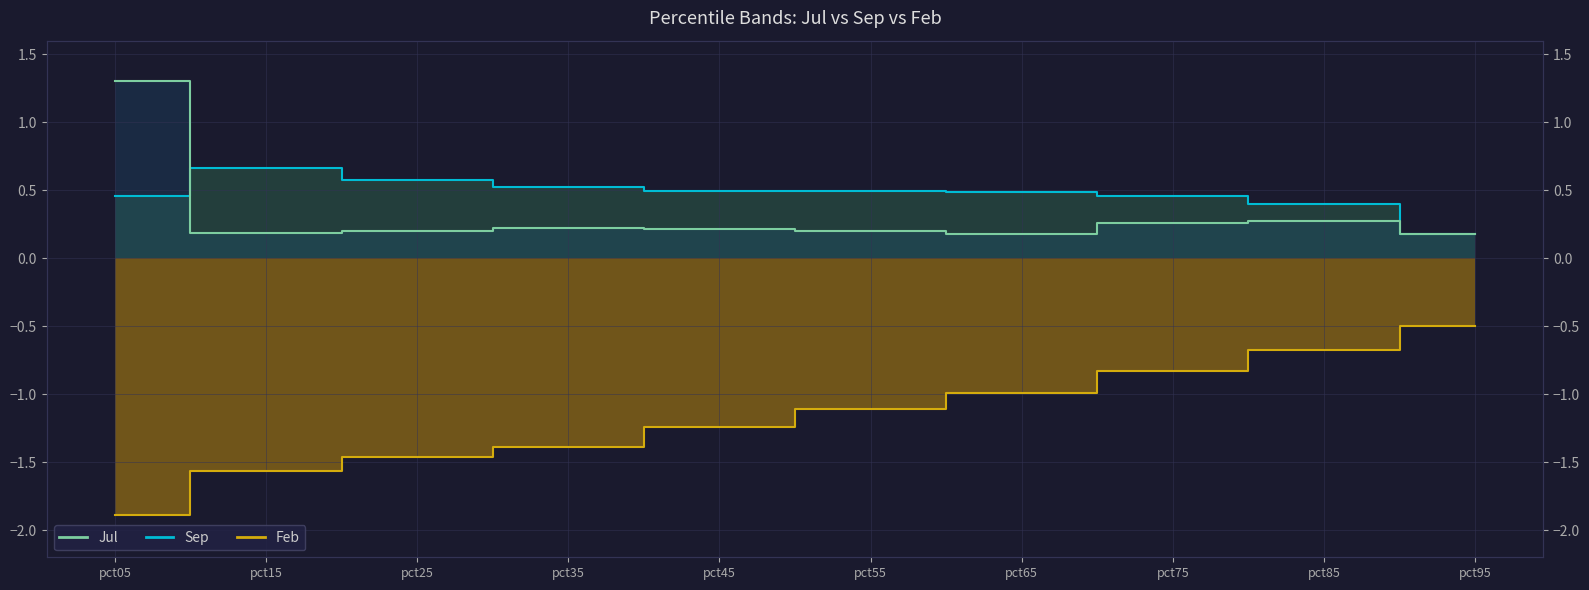

What is the difference between the highest and lowest values at pct45?

1.7